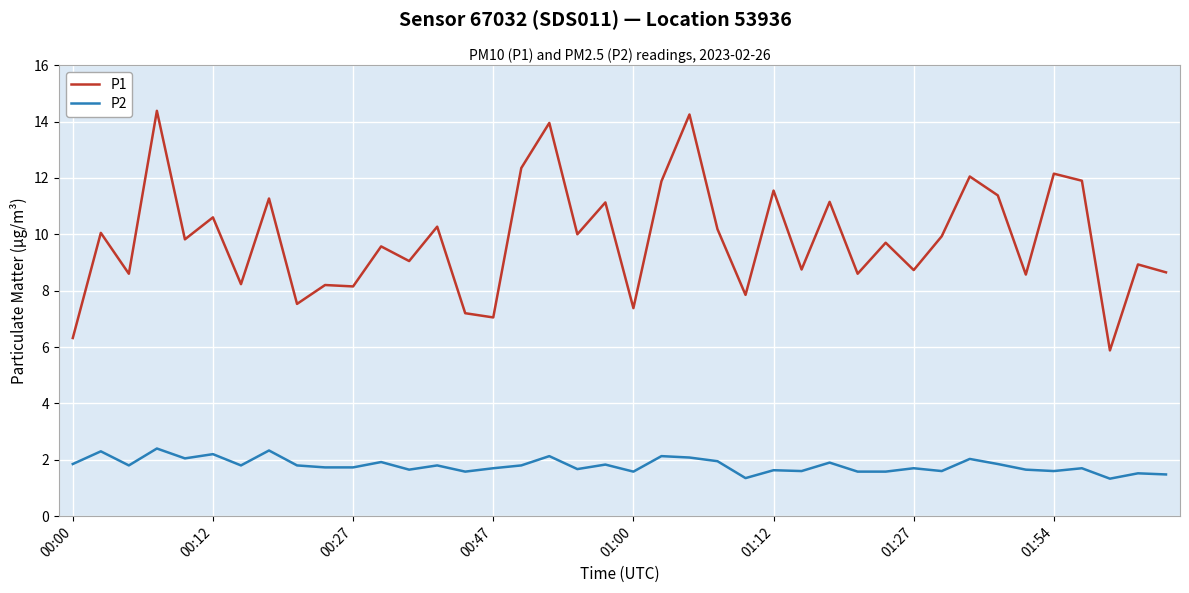

Which series has the widest spread of values?

P1